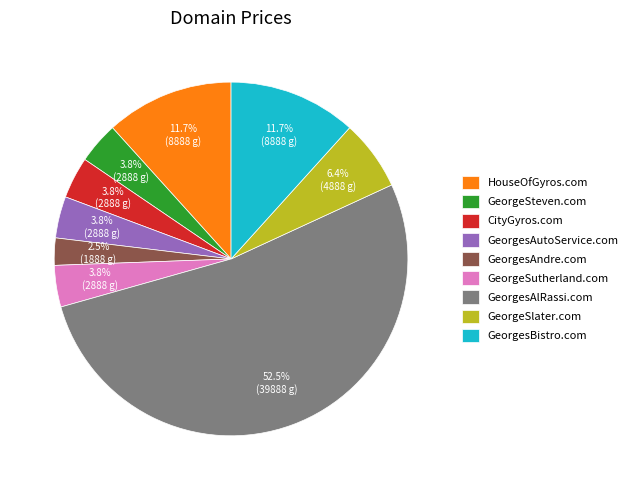

Which slice is the largest?

GeorgesAlRassi.com